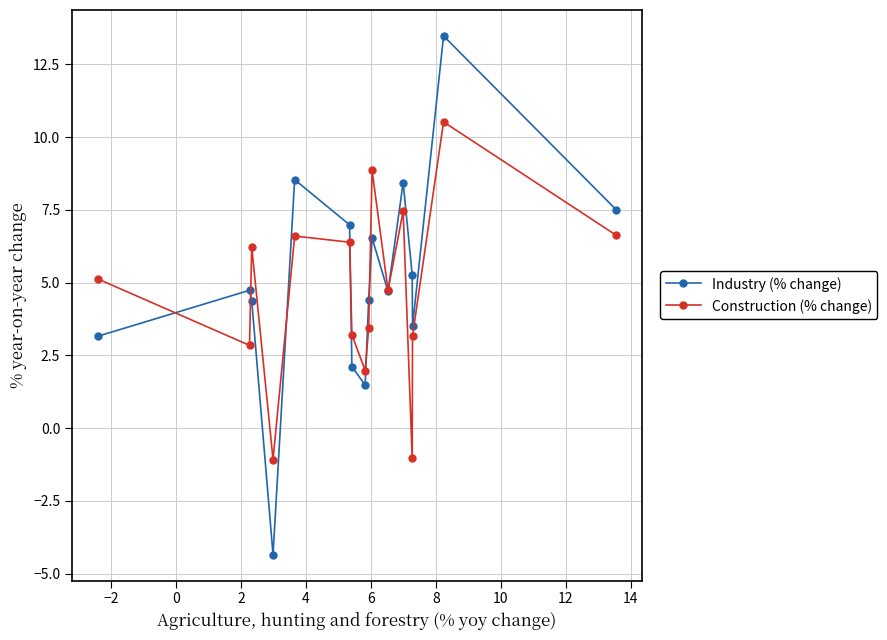

Which series has the largest range (max minus min)?

Industry (% change)